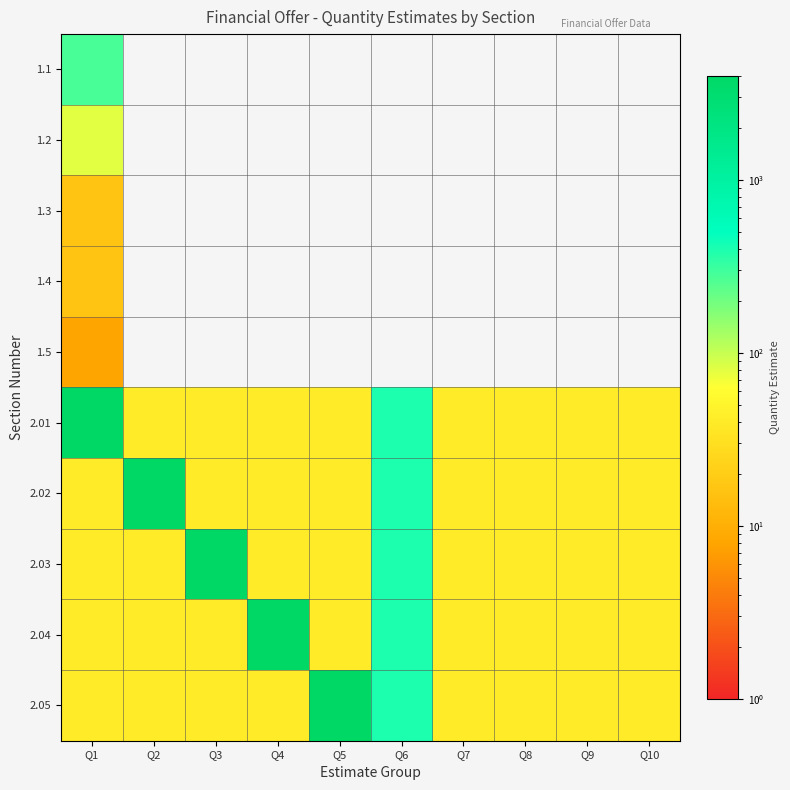

What is the total value across all series at Q6?

2000